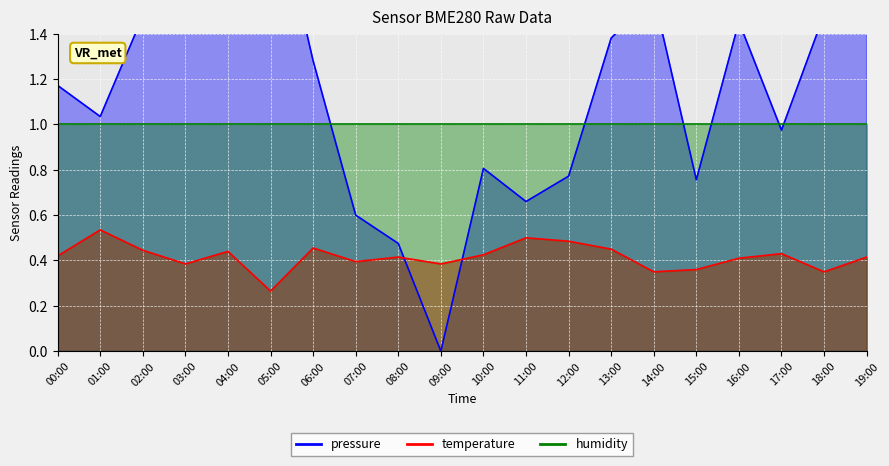

True or false: pressure has more than 0 points higher than both neighbors.

True